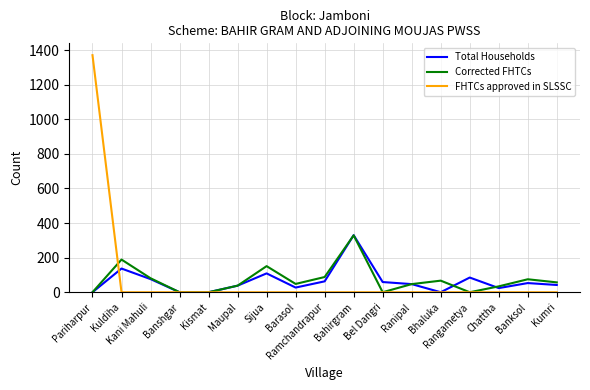

Read the Total Households value at Kuldiha.

137